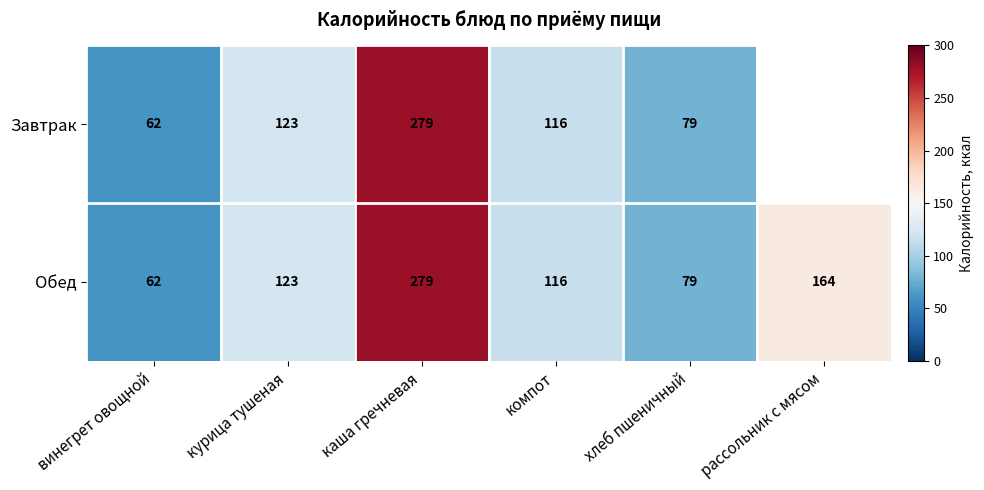

List the labels in order of Обед value, smallest first.

винегрет овощной, хлеб пшеничный, компот, курица тушеная, рассольник с мясом, каша гречневая